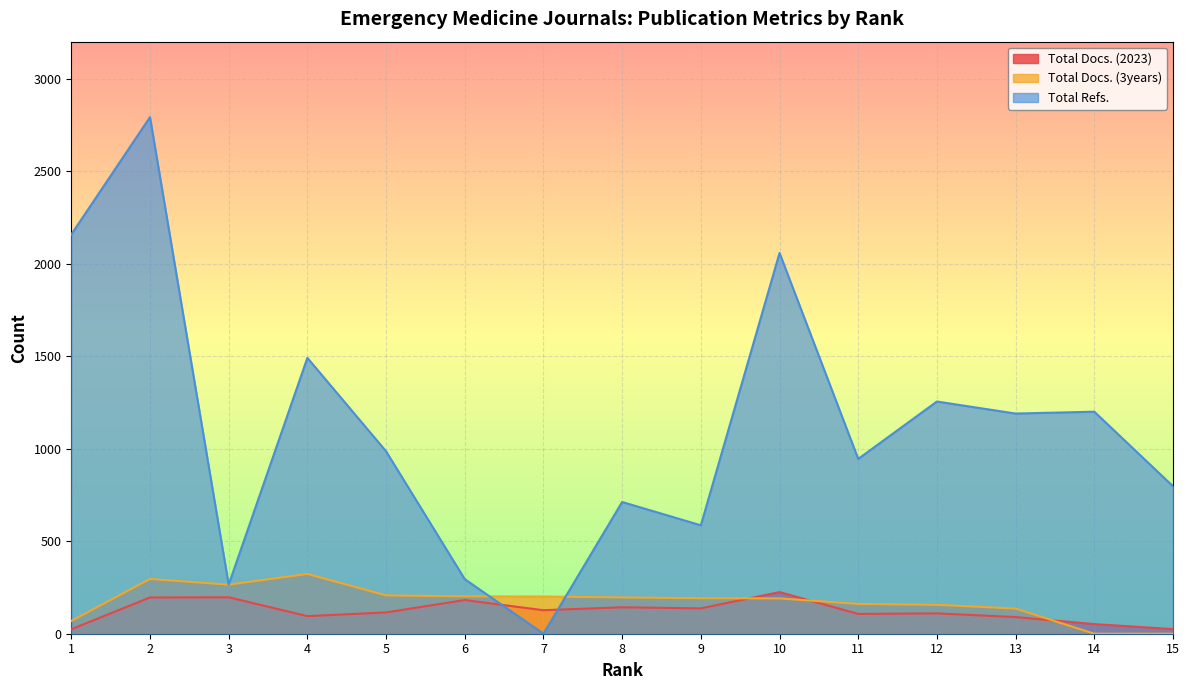

List the labels in order of Total Docs. (3years) value, largest first.

4, 2, 3, 5, 6, 7, 8, 9, 10, 11, 12, 13, 1, 14, 15